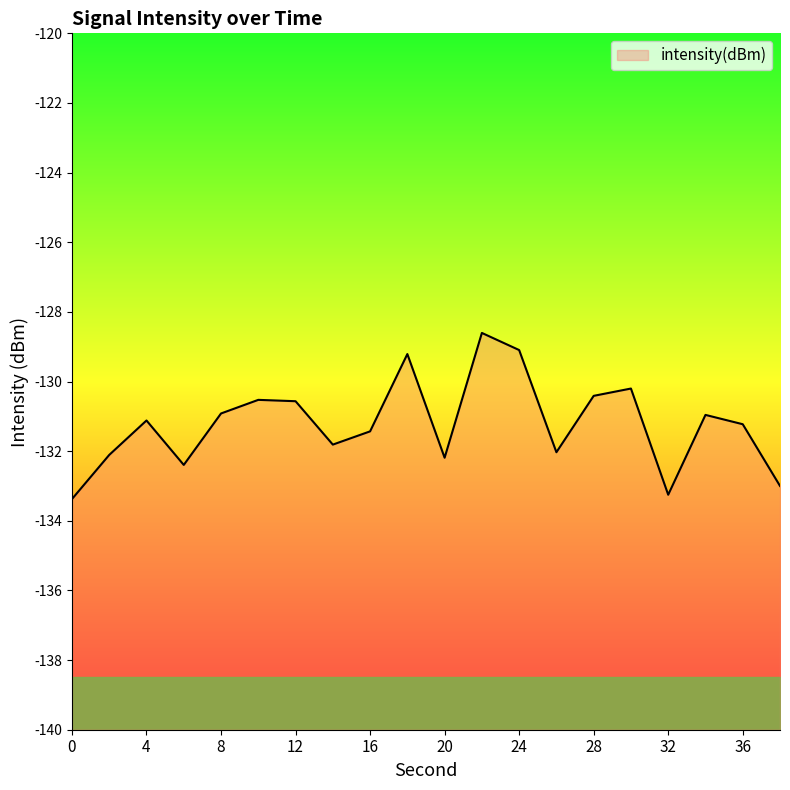

Is it true that the value at 12 is -197.2?

False